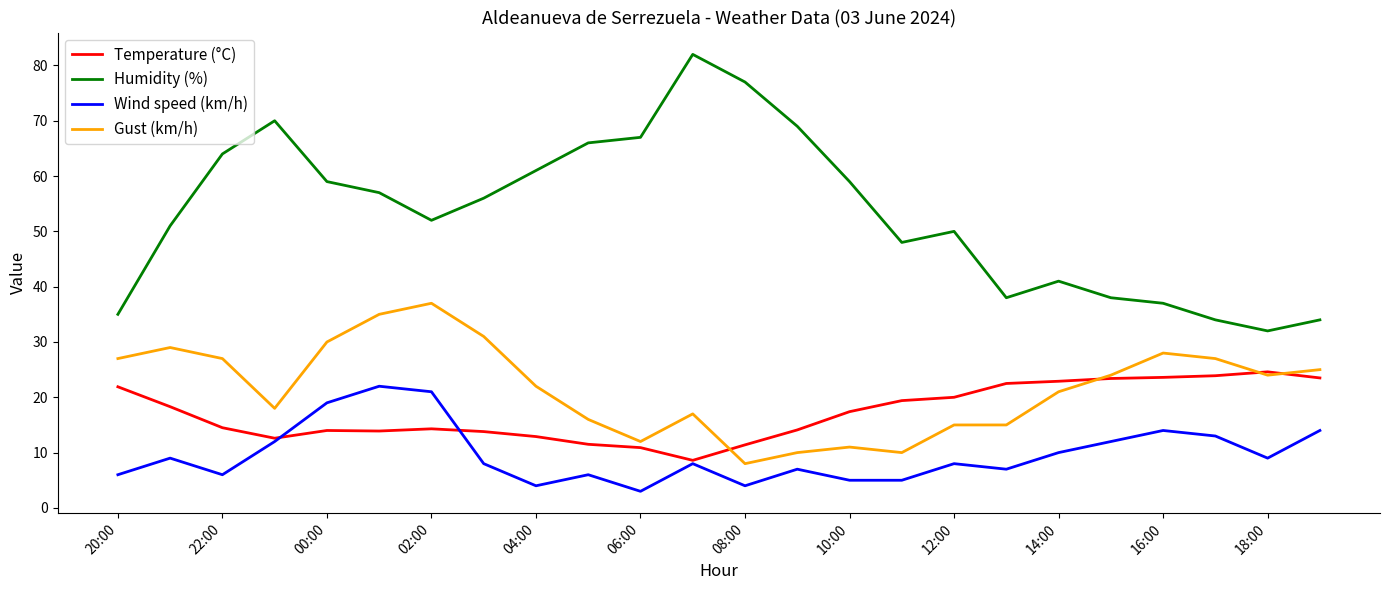

What are all the series names shown in the legend?

Temperature (°C), Humidity (%), Wind speed (km/h), Gust (km/h)